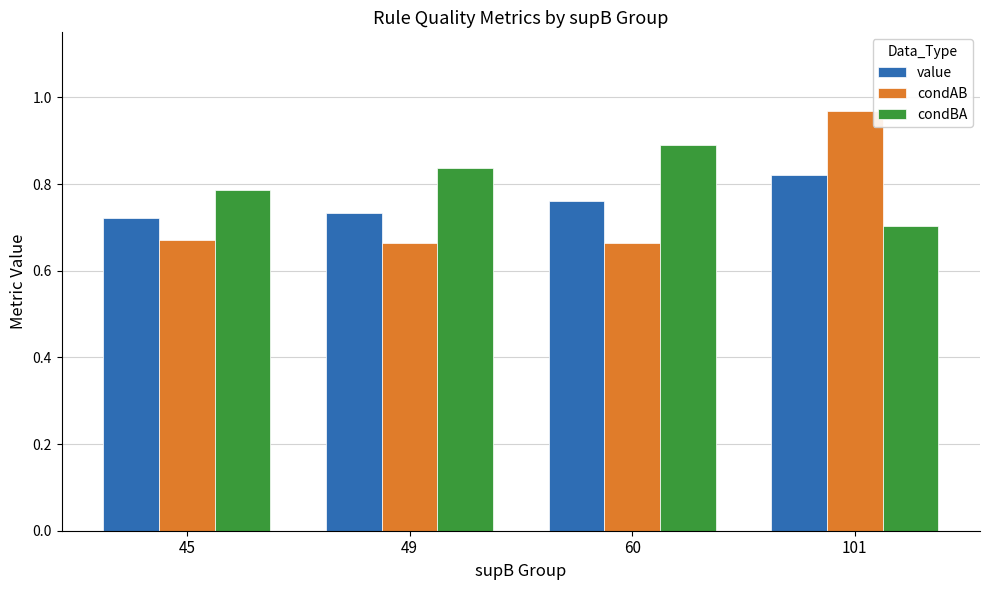

What is the spread (max minus min) of values at 101?

0.3